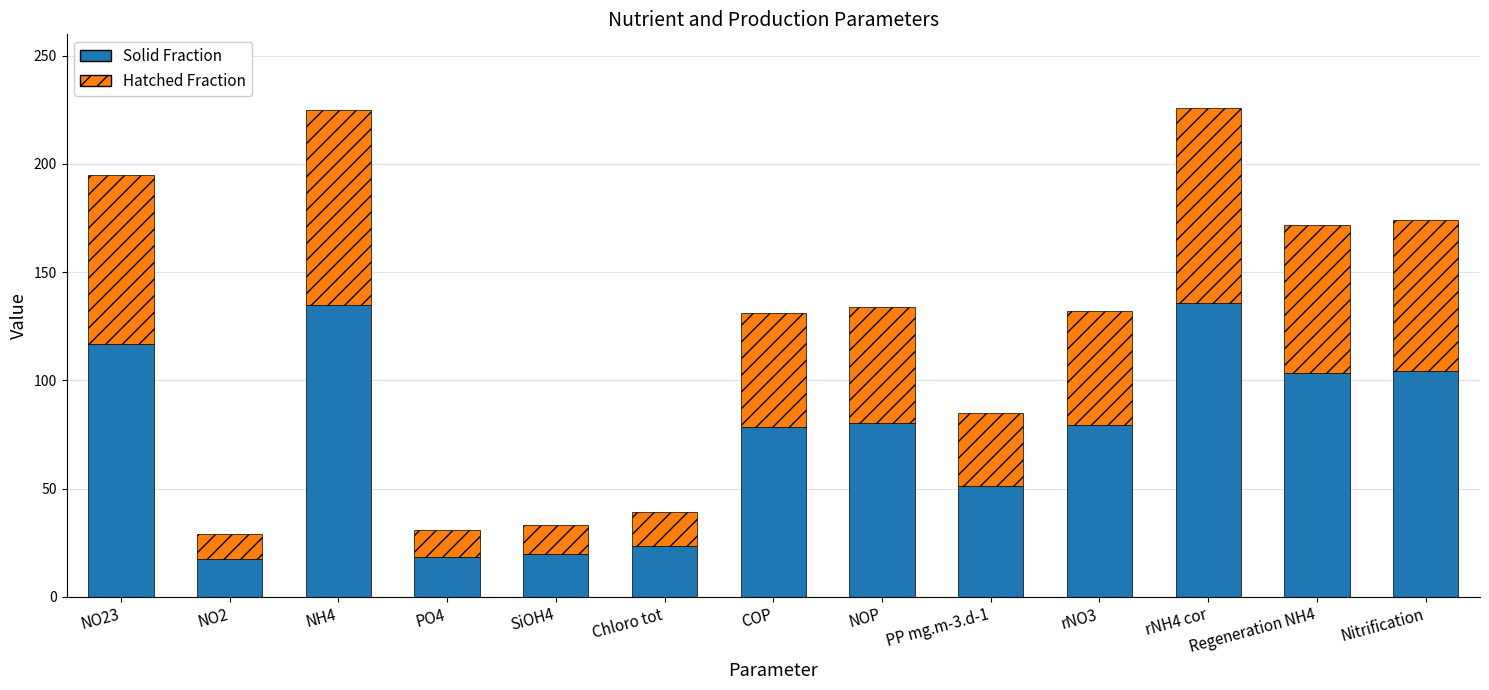

At which label does Solid Fraction first exceed 79?

NO23